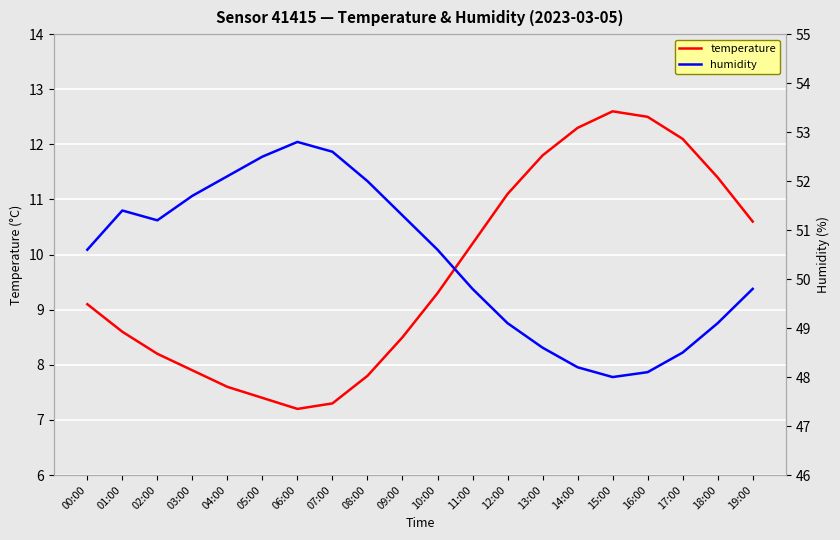

What position from the left is 01:00?

2